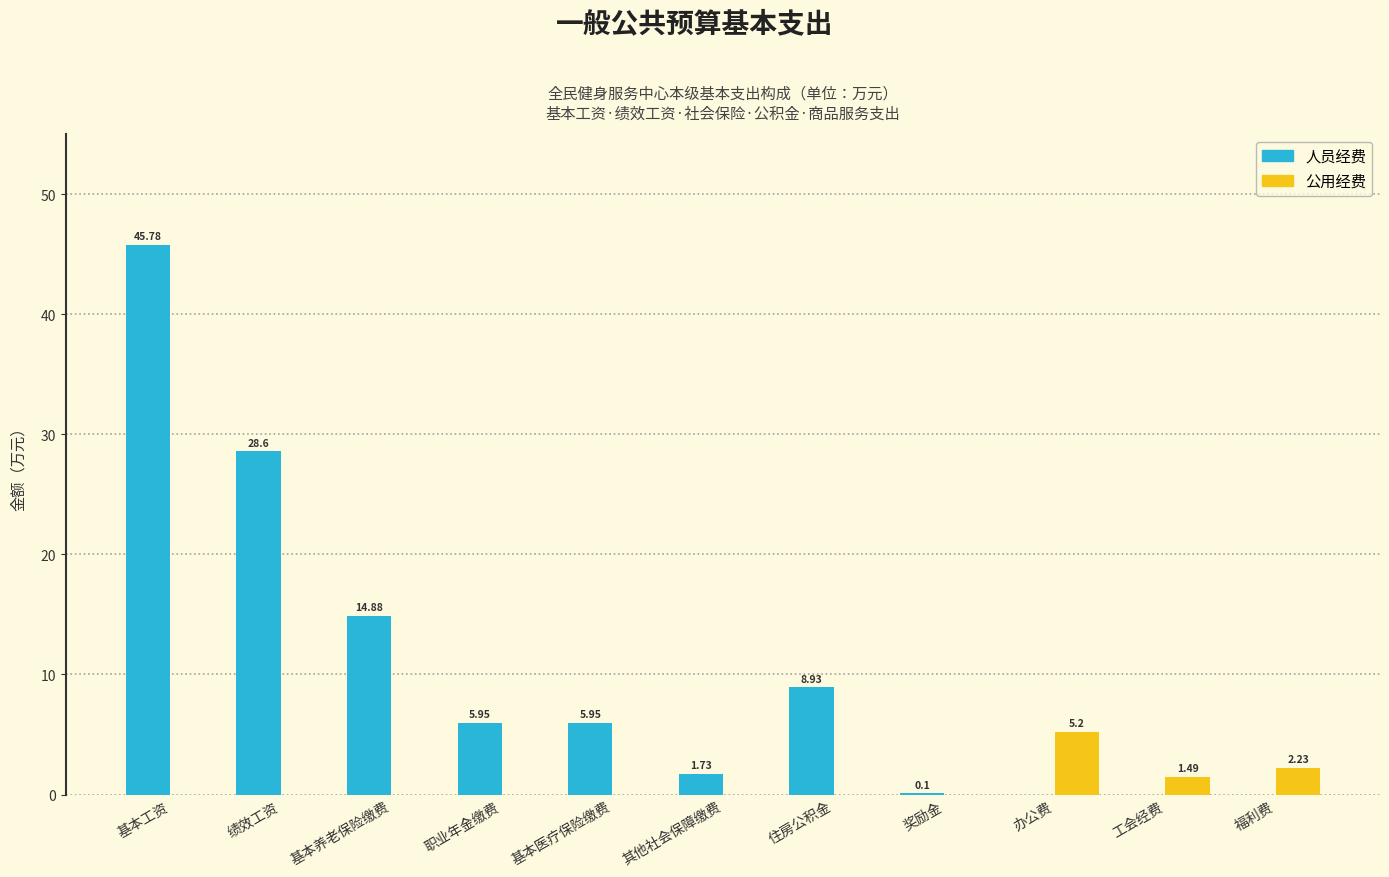

Is the value of 公用经费 at 工会经费 greater than the value of 人员经费 at 住房公积金?

No